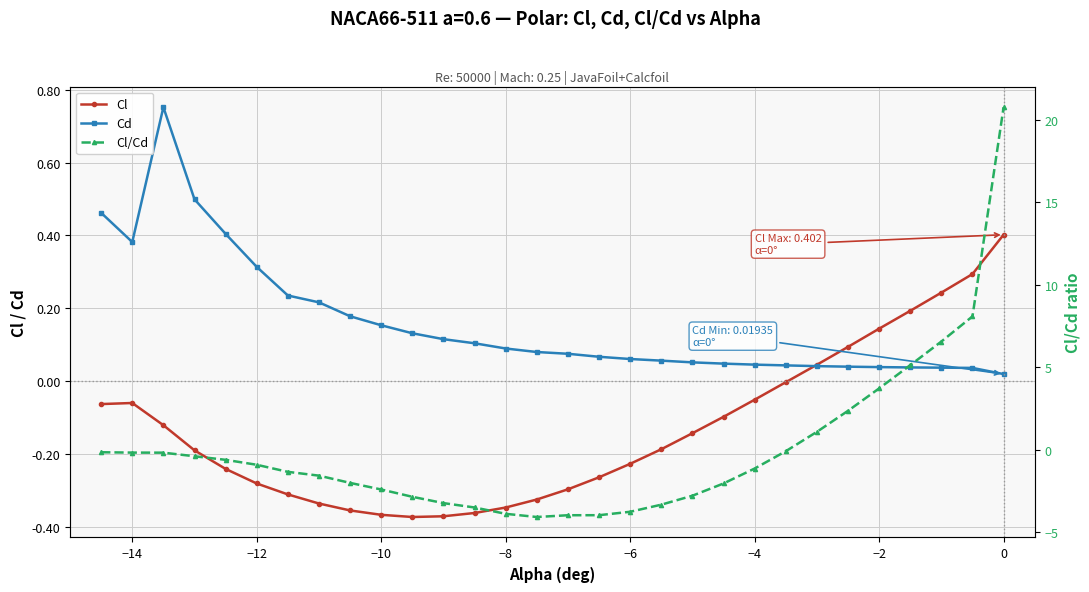

Reading right to left, what are all the values shown in this chart?

Cl: 0.4	0.3	0.2	0.2	0.1	0.1	0.0	-0.0	-0.1	-0.1	-0.1	-0.2	-0.2	-0.3	-0.3	-0.3	-0.3	-0.4	-0.4	-0.4	-0.4	-0.4	-0.3	-0.3	-0.3	-0.2	-0.2	-0.1	-0.1	-0.1
Cd: 0.0	0.0	0.0	0.0	0.0	0.0	0.0	0.0	0.0	0.0	0.1	0.1	0.1	0.1	0.1	0.1	0.1	0.1	0.1	0.1	0.2	0.2	0.2	0.2	0.3	0.4	0.5	0.8	0.4	0.5
Cl/Cd: 20.8	8.1	6.6	5.1	3.7	2.4	1.1	-0.1	-1.1	-2.0	-2.8	-3.3	-3.7	-4.0	-4.0	-4.1	-3.9	-3.5	-3.2	-2.8	-2.4	-2.0	-1.6	-1.3	-0.9	-0.6	-0.4	-0.2	-0.2	-0.1